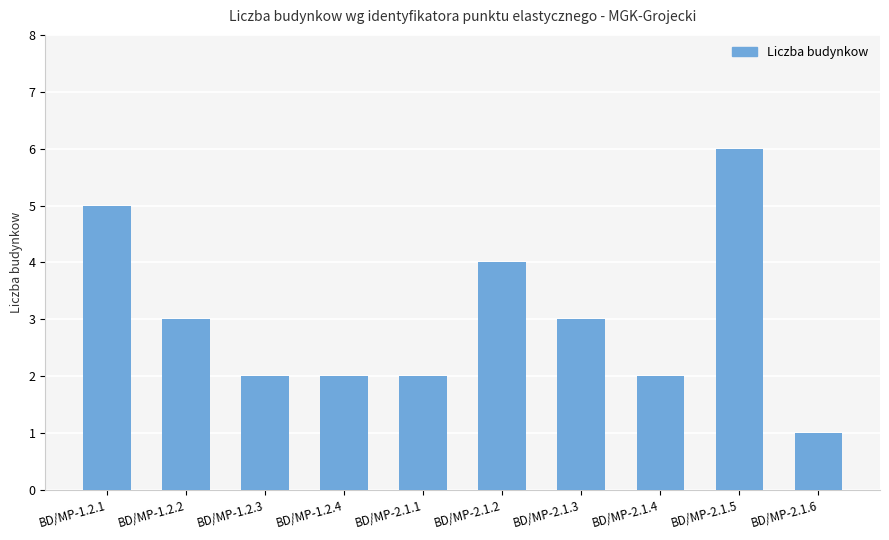

Reading right to left, transcribe all the data shown in this chart.

1	6	2	3	4	2	2	2	3	5